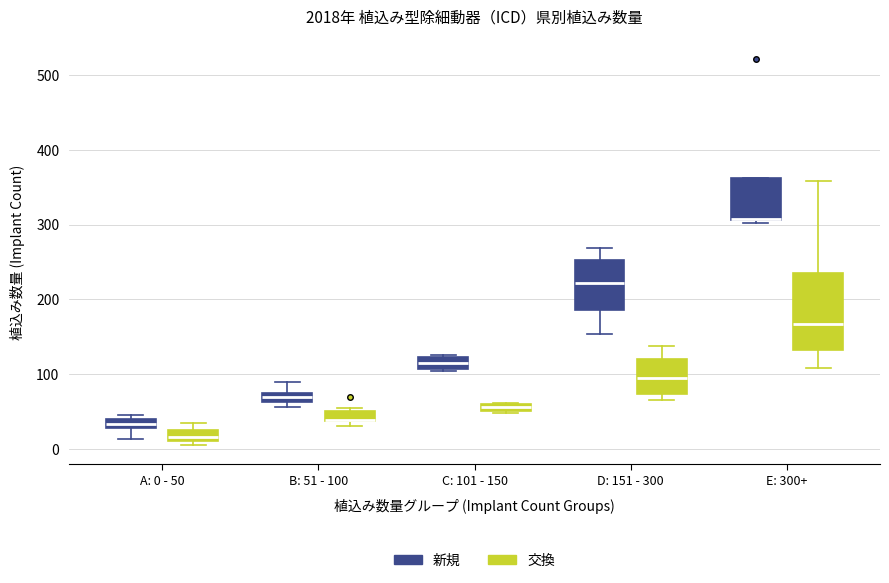

Where does the upper whisker of the box for D: 151 - 300 (新規) end on the y-axis? The values are not printed on the chart, so give them approximately, as read against the axis.

270